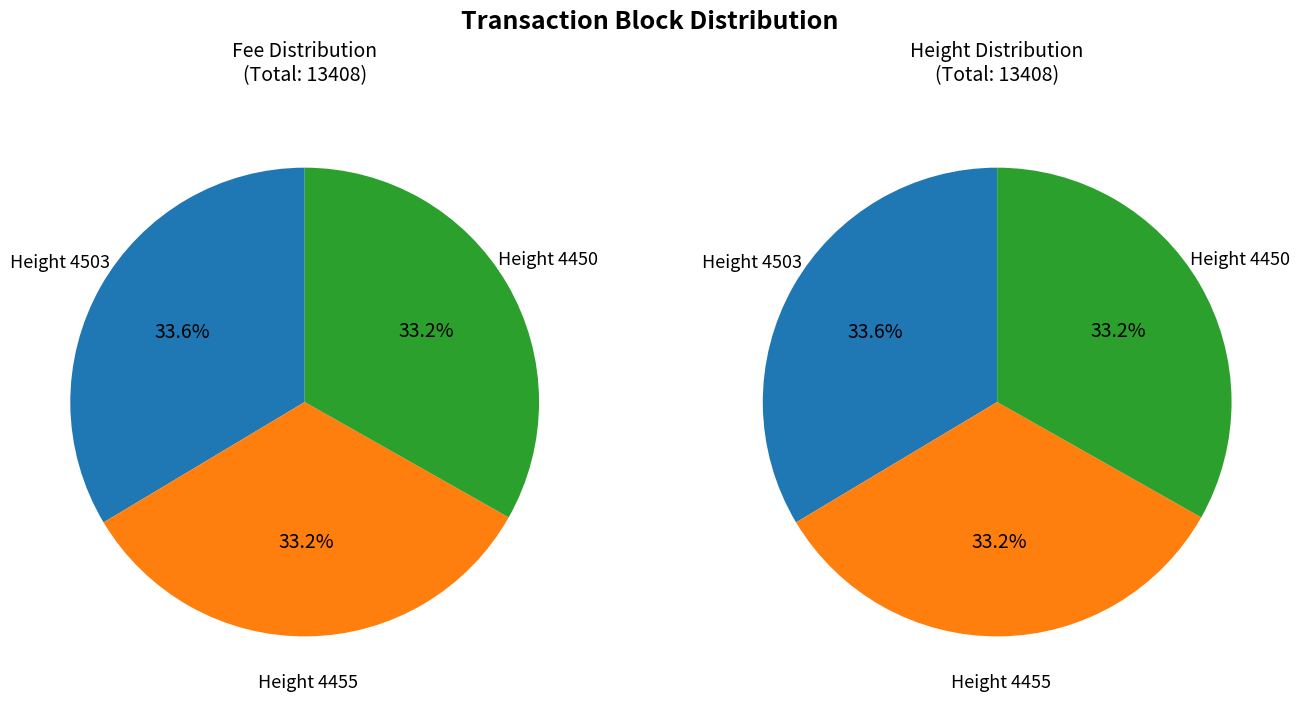

To the nearest percent, what is the combined percentage of Height 4503 and Height 4450?

67%